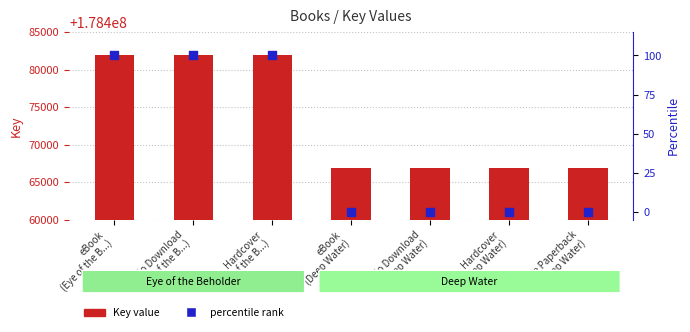

At how many categories does at least one series exceed 8803072?

7